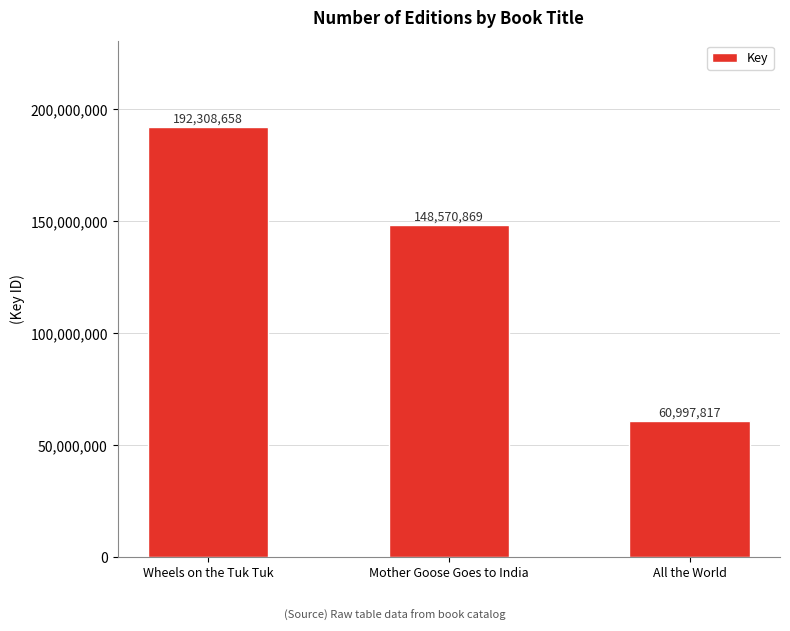

Are the bars grouped side by side (vs. stacked)?

No